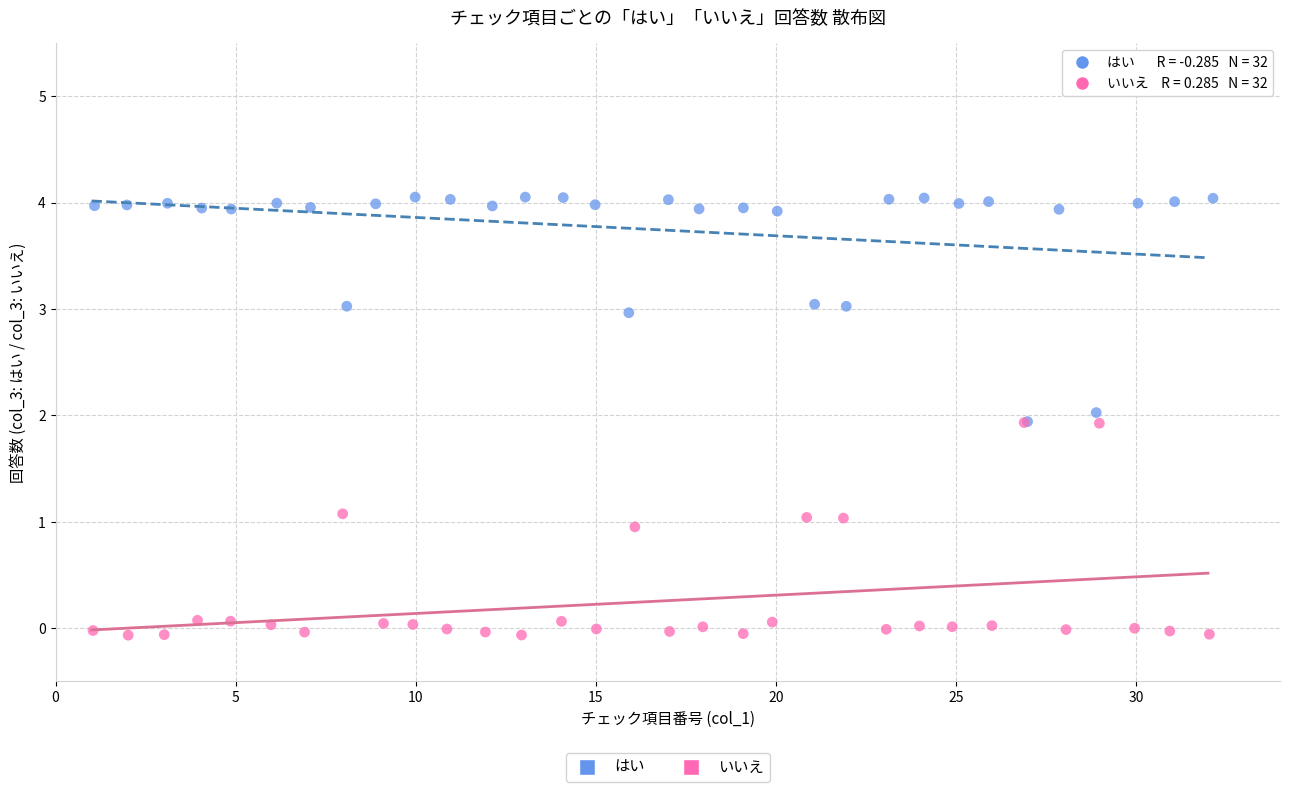

Which series reaches the minimum Y coordinate?

いいえ